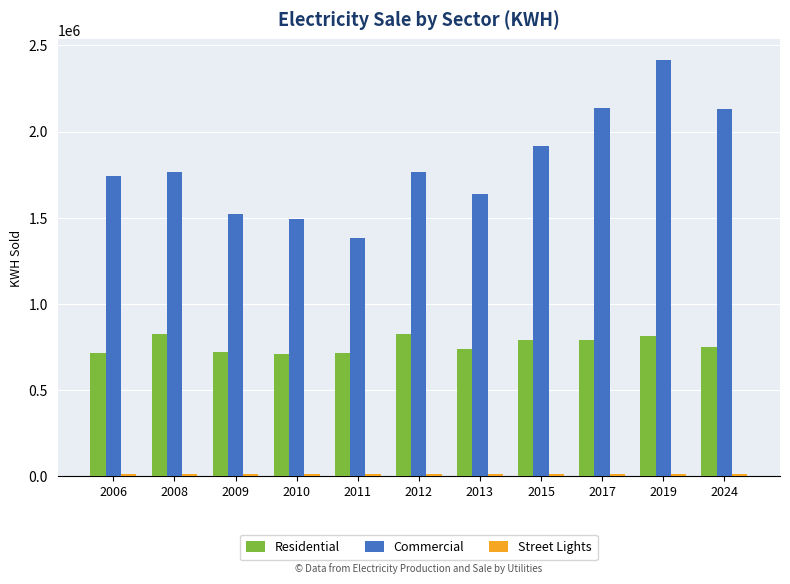

What is the average value of the Residential series?

762348